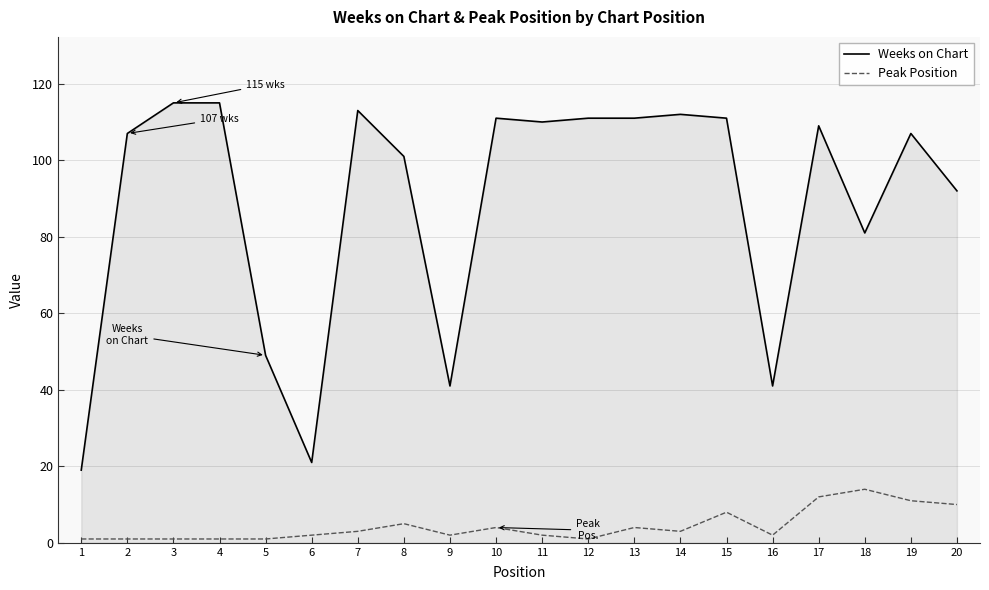

Reading left to right, transcribe all the data shown in this chart.

Weeks on Chart: 1=19	2=107	3=115	4=115	5=49	6=21	7=113	8=101	9=41	10=111	11=110	12=111	13=111	14=112	15=111	16=41	17=109	18=81	19=107	20=92
Peak Position: 1=1	2=1	3=1	4=1	5=1	6=2	7=3	8=5	9=2	10=4	11=2	12=1	13=4	14=3	15=8	16=2	17=12	18=14	19=11	20=10